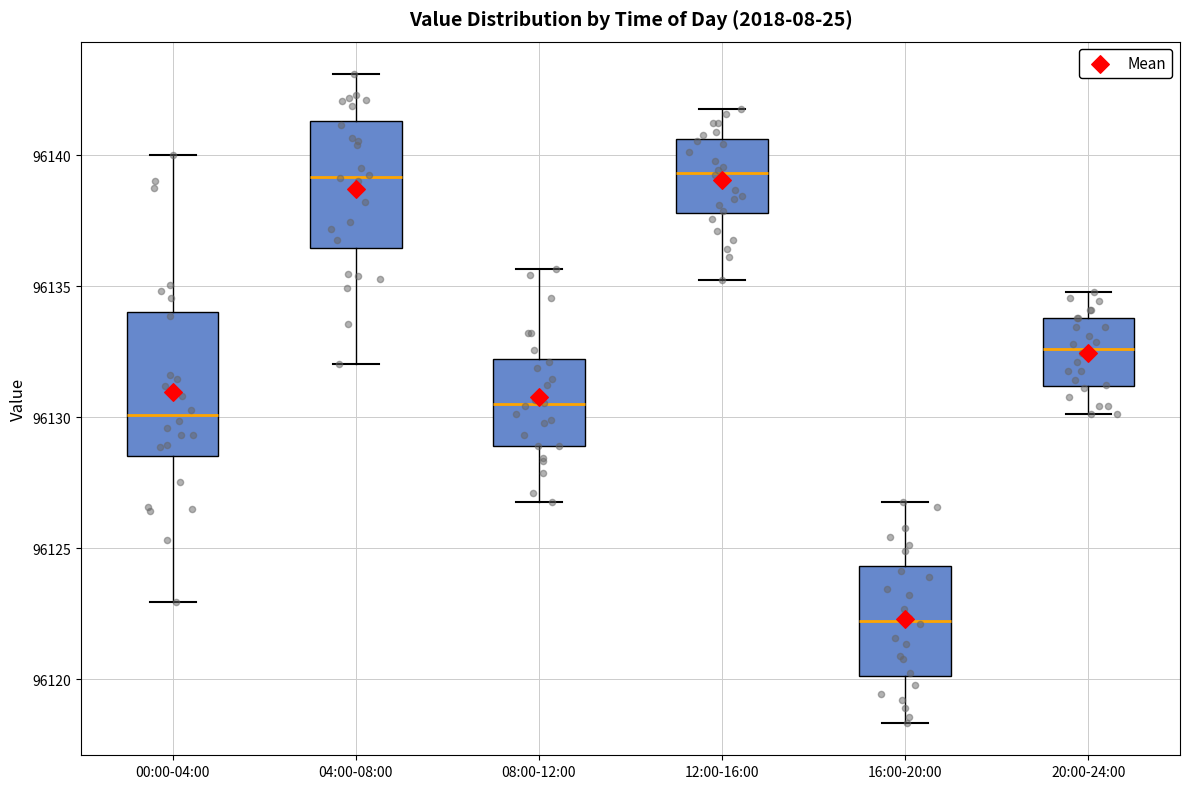

Comparing the boxes themselves (not the whiskers), which one is the tallest?

00:00-04:00